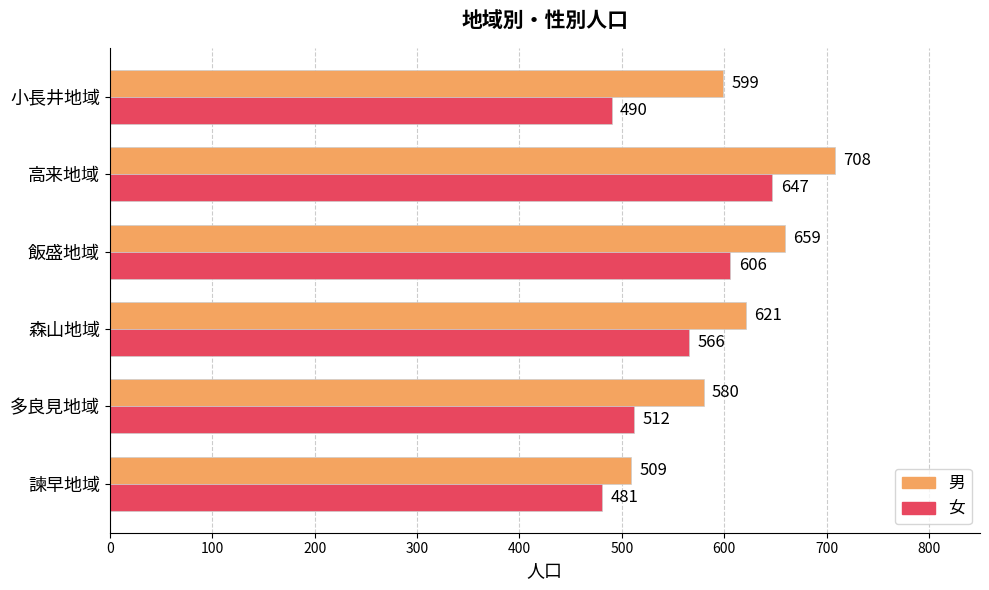

Which series has the largest range (max minus min)?

男